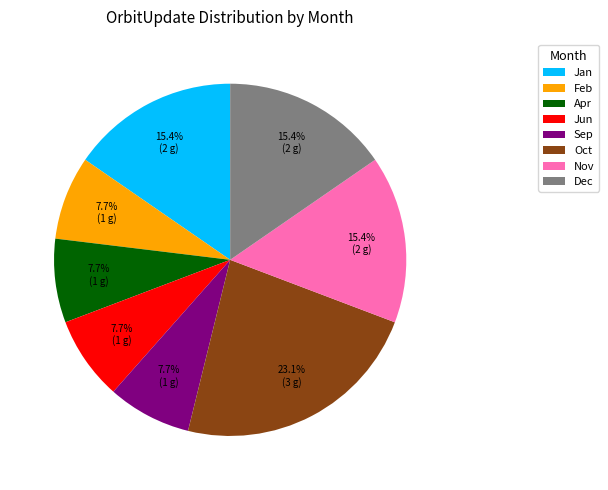

To the nearest percent, what is the difference between the largest and smallest slice percentages?

15%